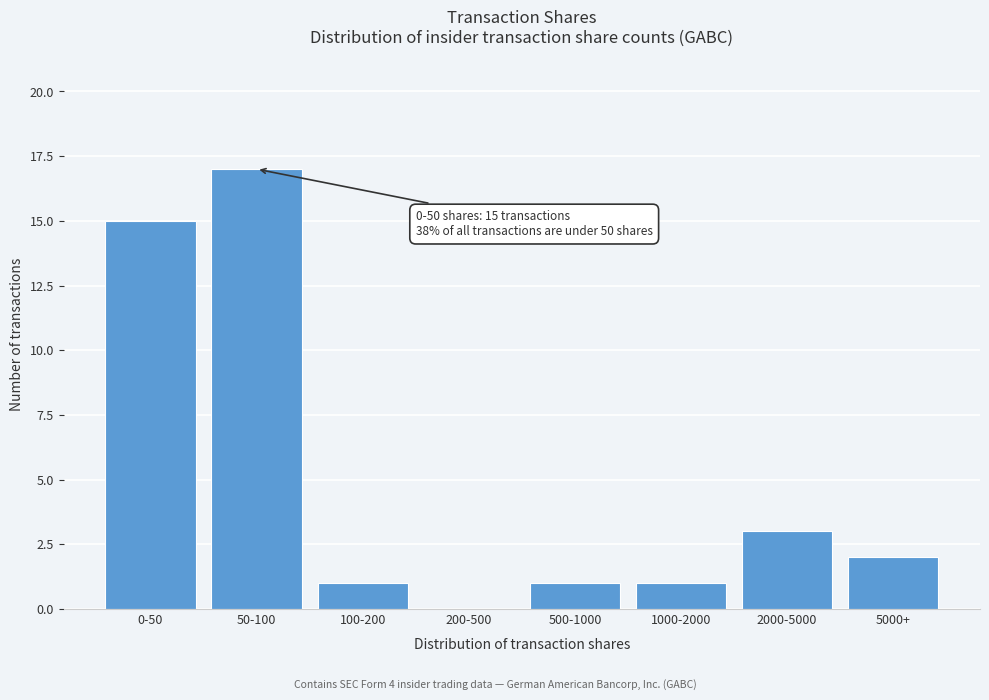

Reading left to right, what are all the values shown in this chart?

0-50=15	50-100=17	100-200=1	200-500=0	500-1000=1	1000-2000=1	2000-5000=3	5000+=2